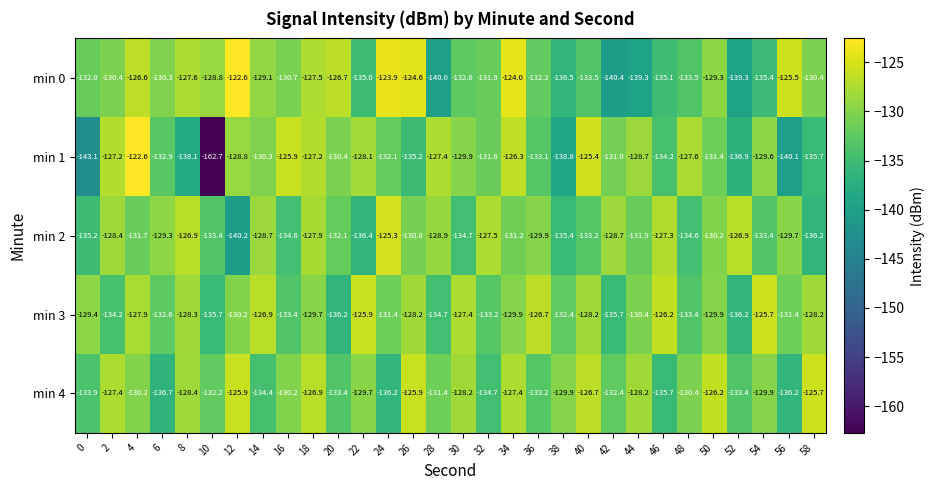

True or false: min 0 has a value of -126.7 at 20.

True